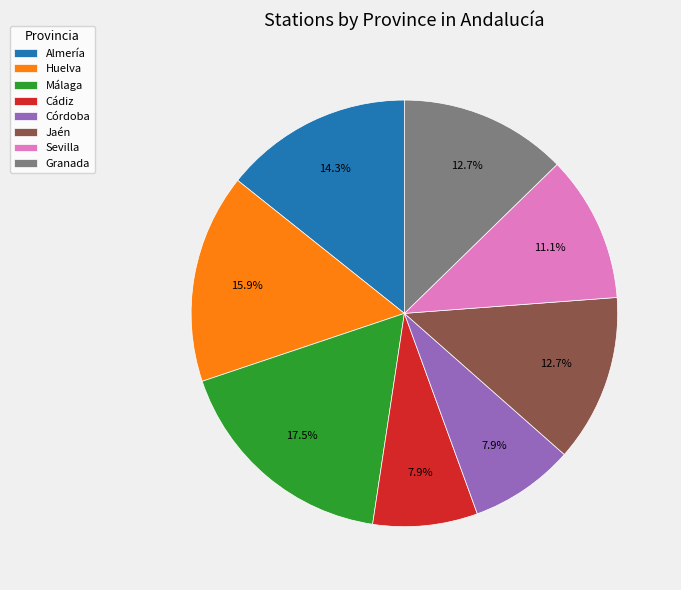

Which slice is the largest?

Málaga